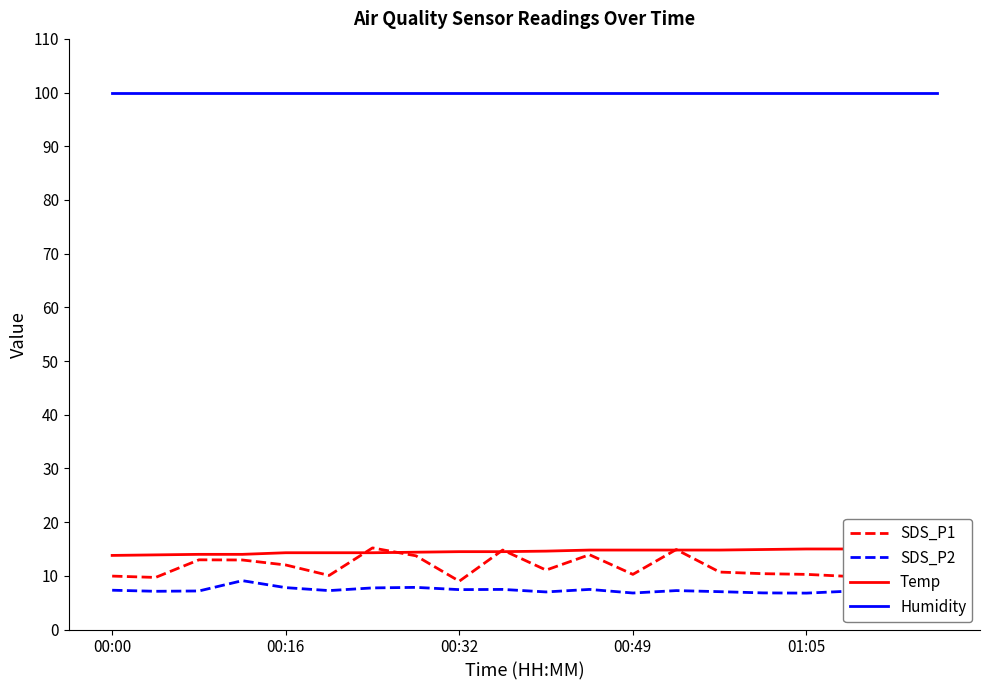

True or false: SDS_P2 and Temp intersect in this chart.

False